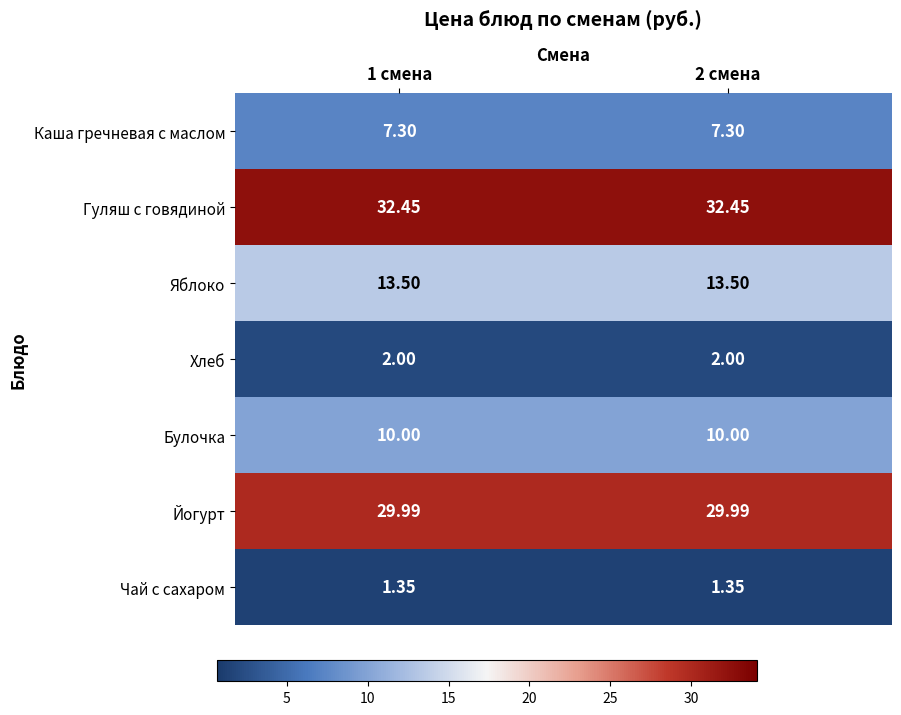

List the series in order of their peak value, lowest first.

Чай с сахаром, Хлеб, Каша гречневая с маслом, Булочка, Яблоко, Йогурт, Гуляш с говядиной